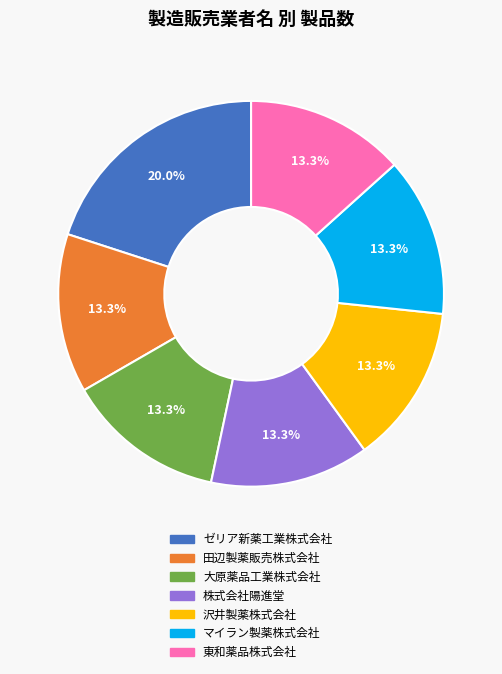

To the nearest percent, what percentage of the pie is 沢井製薬株式会社?

13%